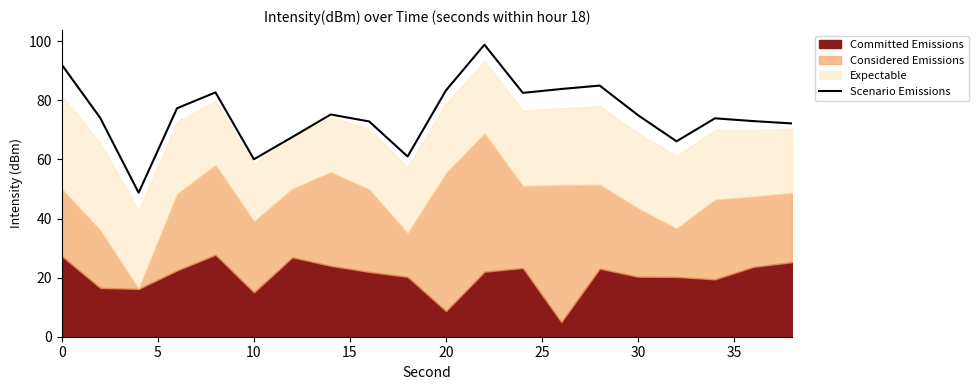

What is the value of the 20th point from the left?

72.2